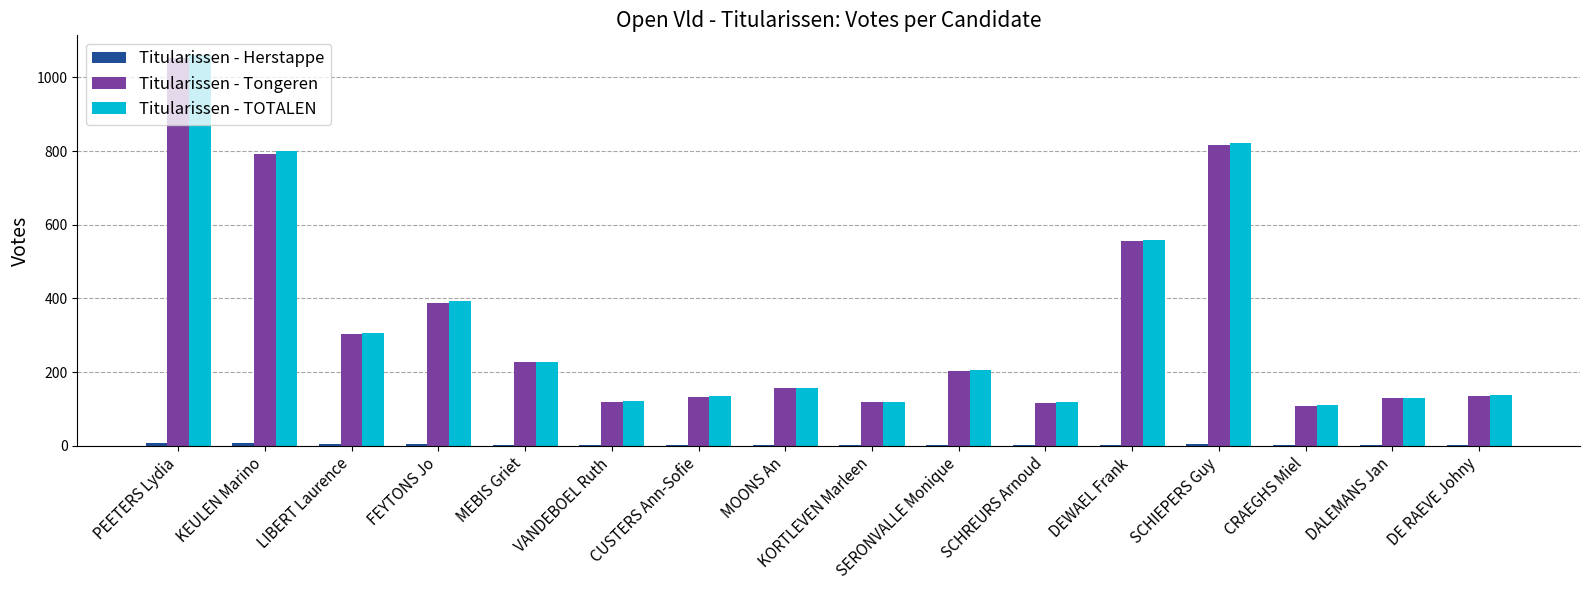

What is the maximum value shown in the chart?

1061